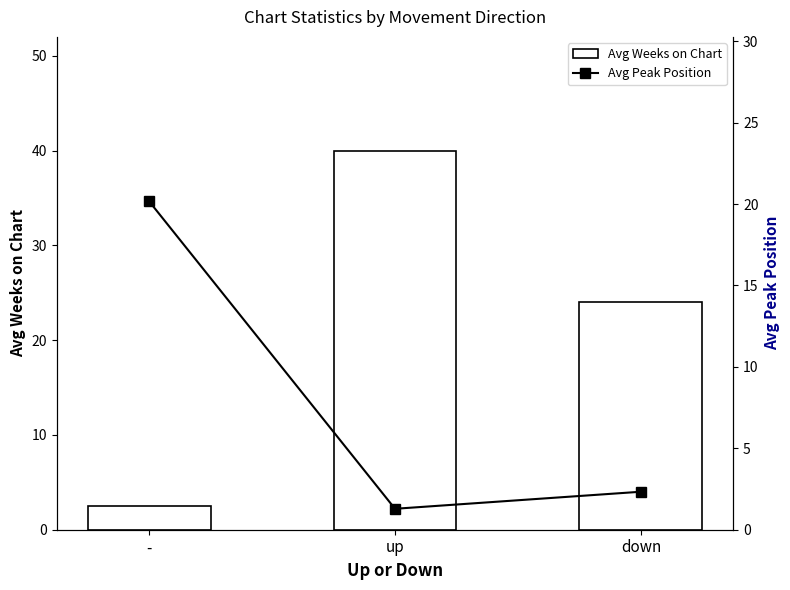

Between - and down, which is larger?

down